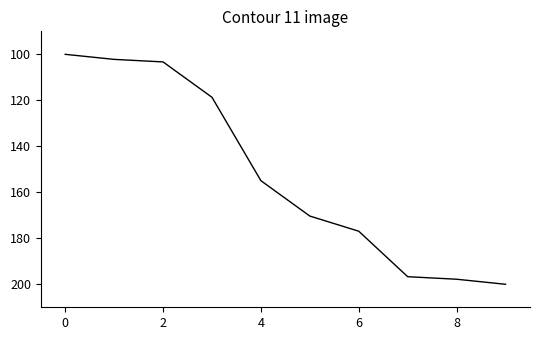

What is the difference between the maximum and minimum values?

100.0